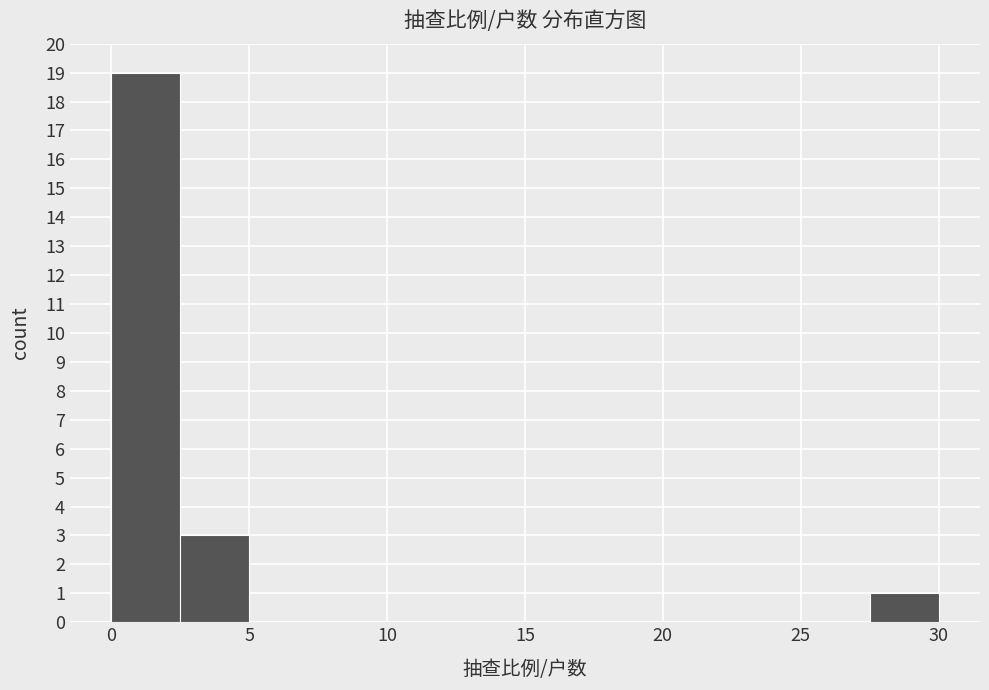

Which range on the x-axis has the tallest bar?

0.0 to 2.5